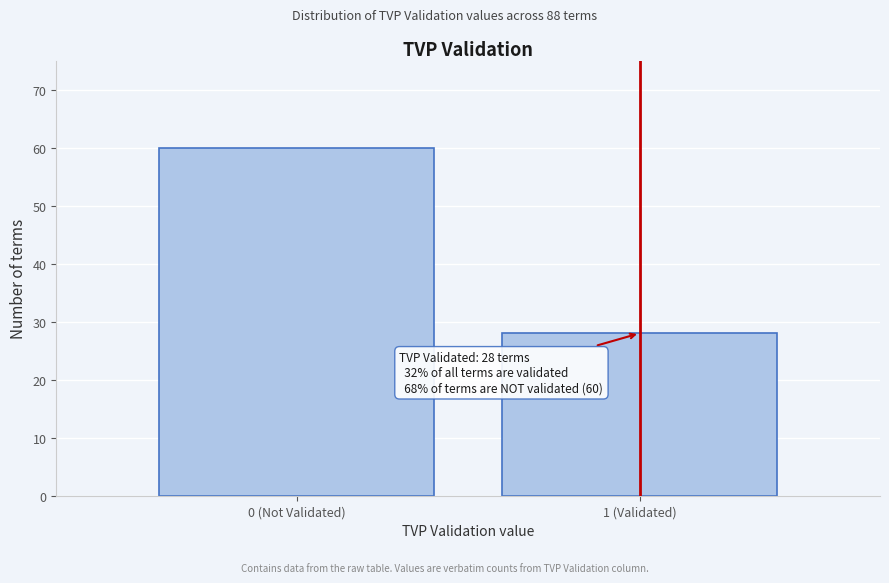

Reading left to right, what are all the values shown in this chart?

0 (Not Validated)=60	1 (Validated)=28